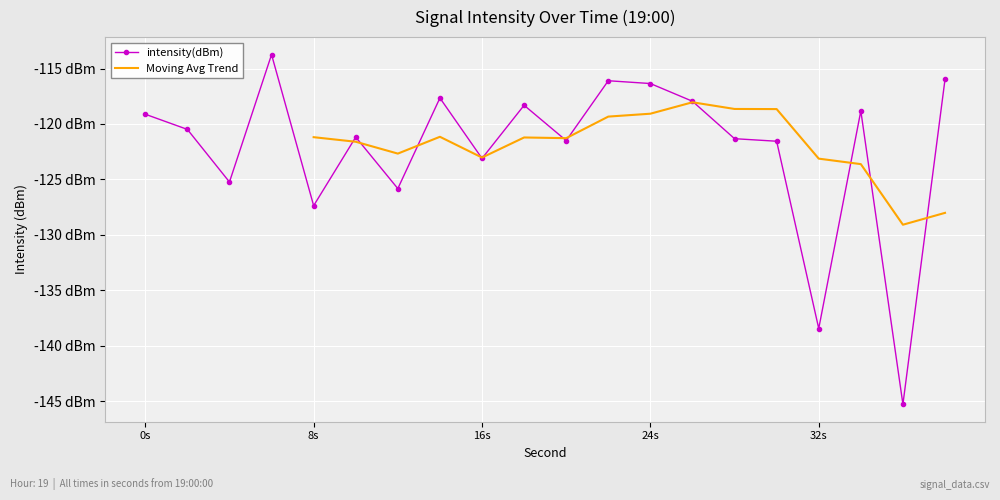

What is the minimum value shown in the chart?

-145.3